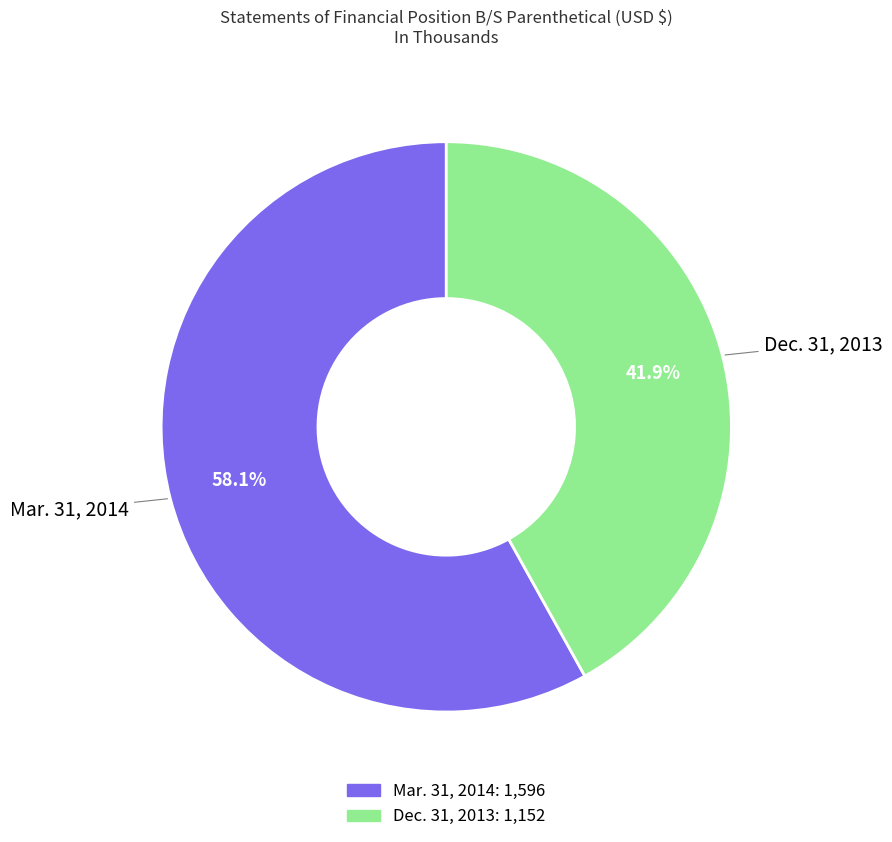

True or false: Mar. 31, 2014 accounts for 58% of the total.

True